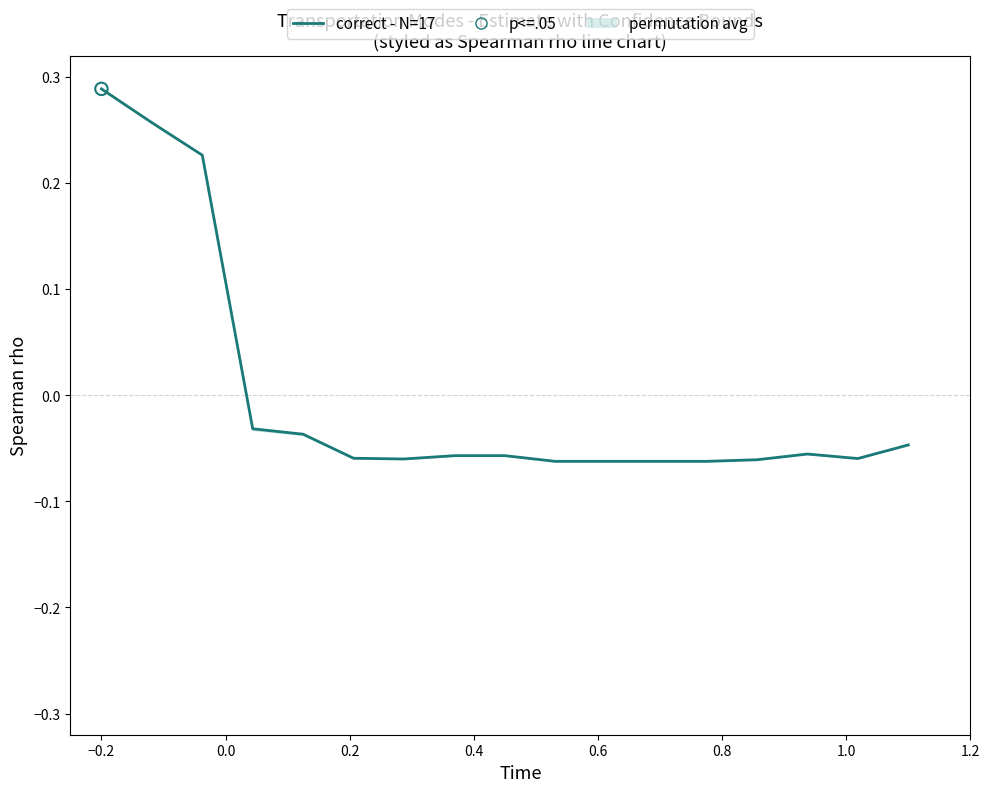

What is the change in value from 0.0 to 0.2?

-0.3